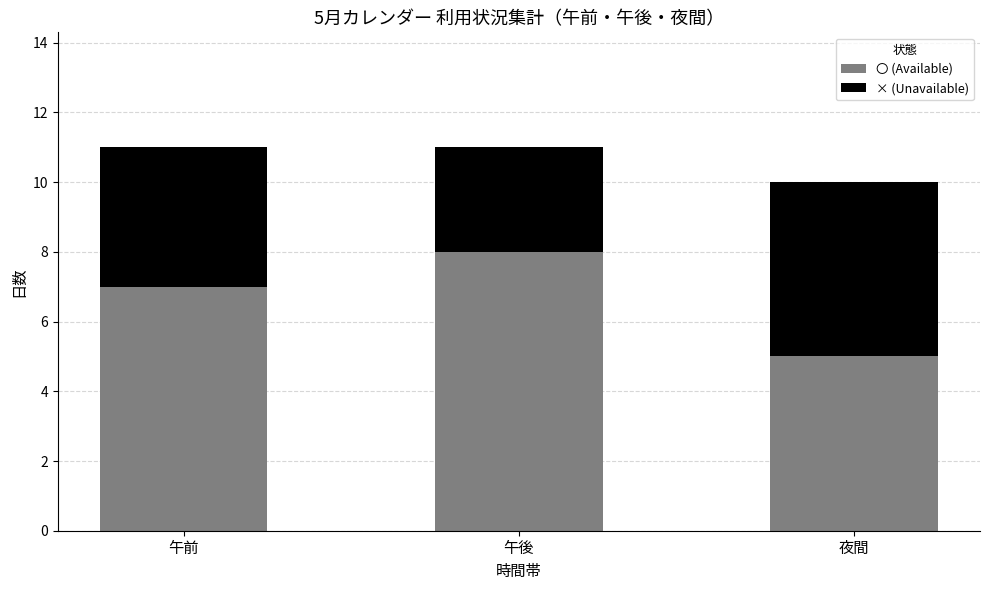

What are all the series names shown in the legend?

〇 (Available), × (Unavailable)